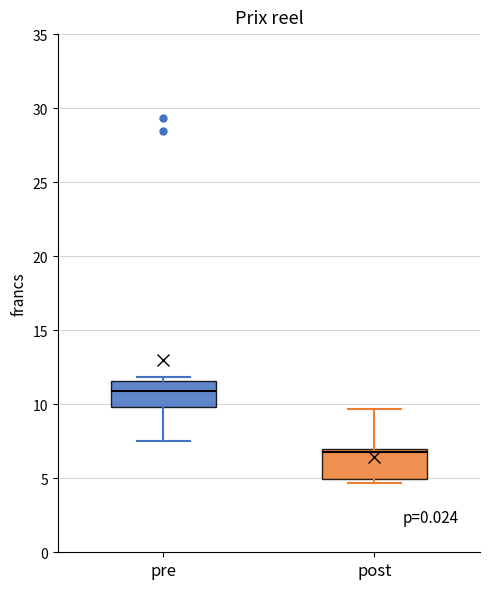

Reading left to right, transcribe this box plot: for each box, give where its median line is, the range the box spans, and where its two whiskers end, as read against the y-axis. The values are not printed on the chart, so give them approximately, as read against the axis.

pre: median 11.0, box 10.0 to 11.5, whiskers 7.5 to 12.0
post: median 7.0 (just below the box's upper edge), box 5.0 to 7.0, whiskers 4.5 to 9.5